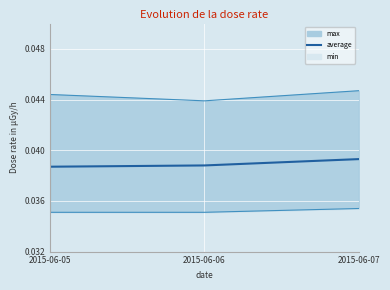

Does the chart display data point markers on the line(s)?

No